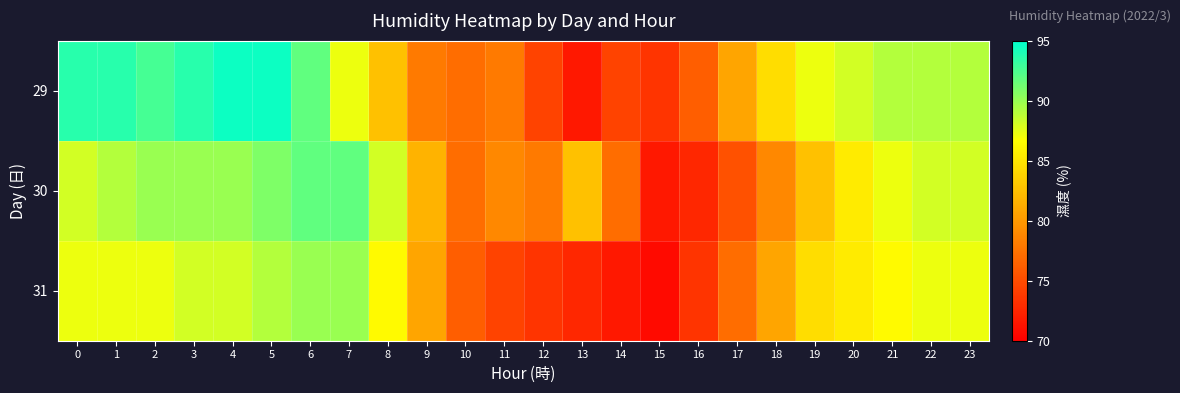

Which series has the largest total across all categories?

row_0